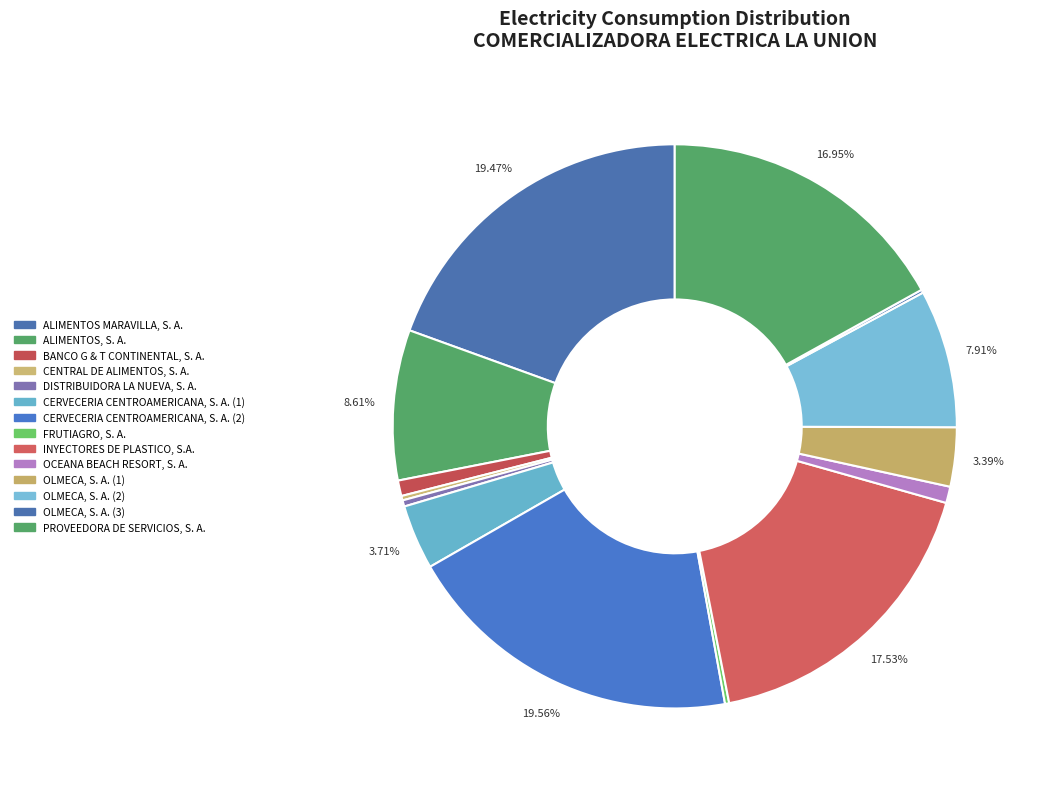

What is the largest slice in the pie chart?

CERVECERIA CENTROAMERICANA, S. A. (2)